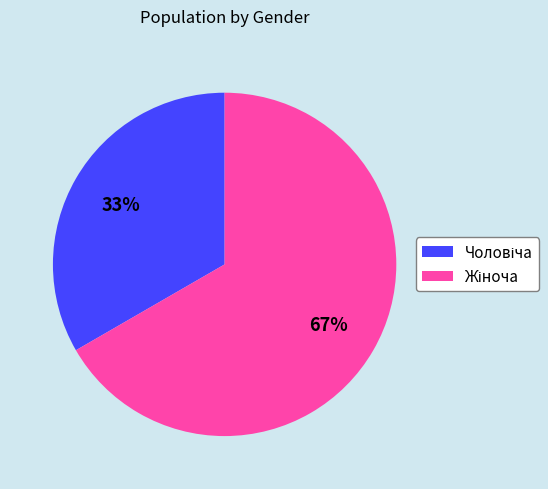

Does any single category account for the majority?

Yes